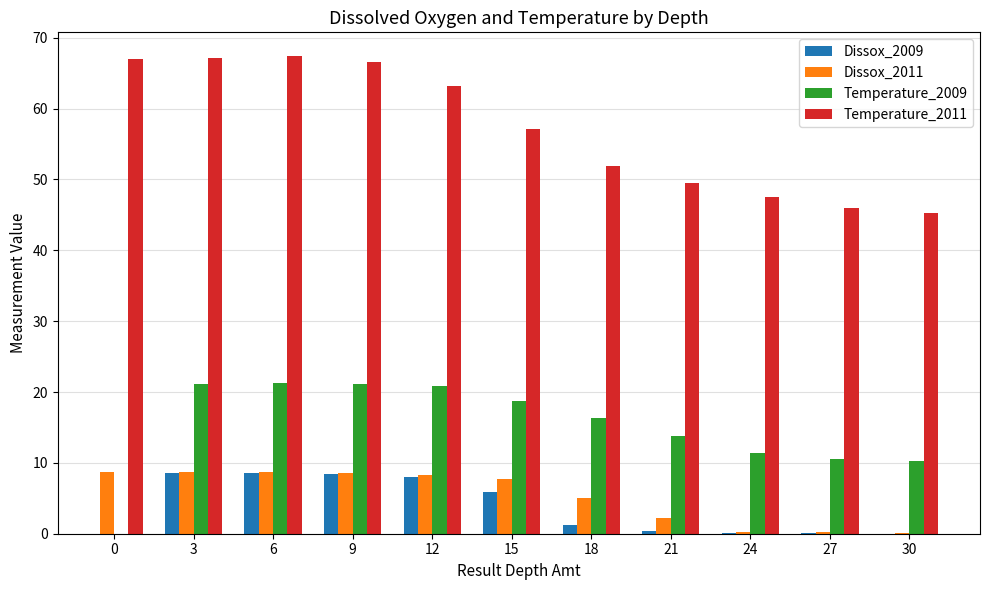

The Dissox_2009 series shows 2.1 at 3. True or false?

False